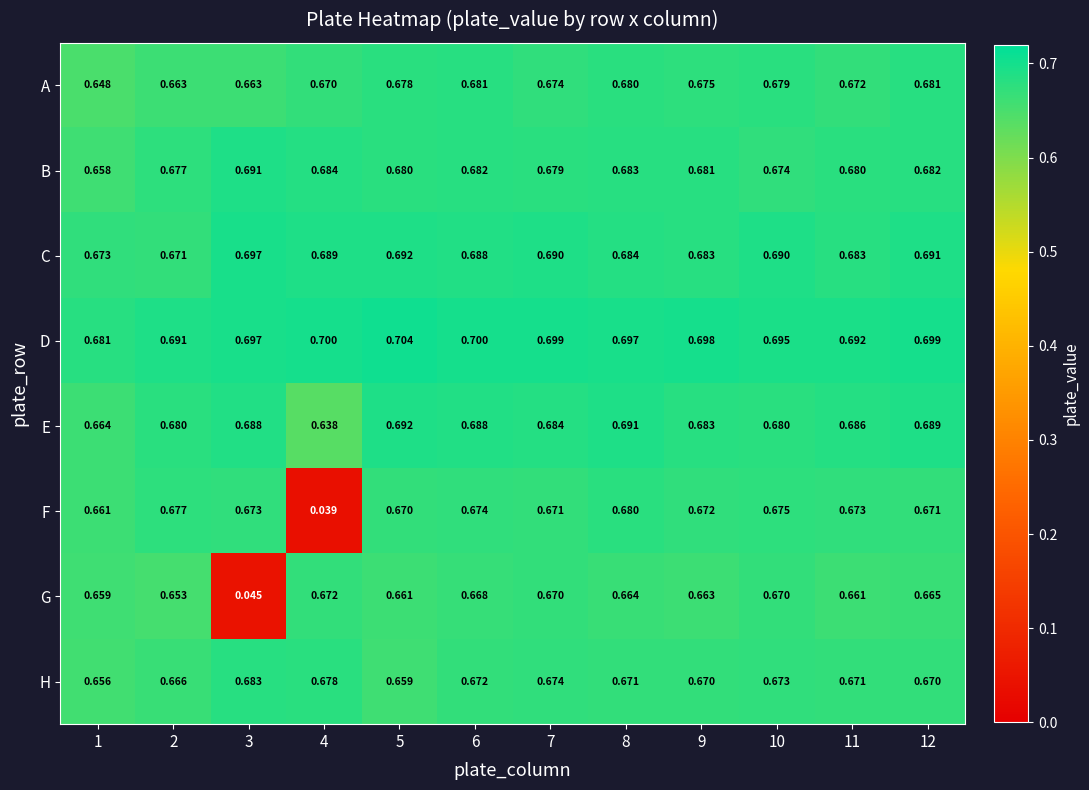

Between 11 and 12, which series saw the biggest shift?

A